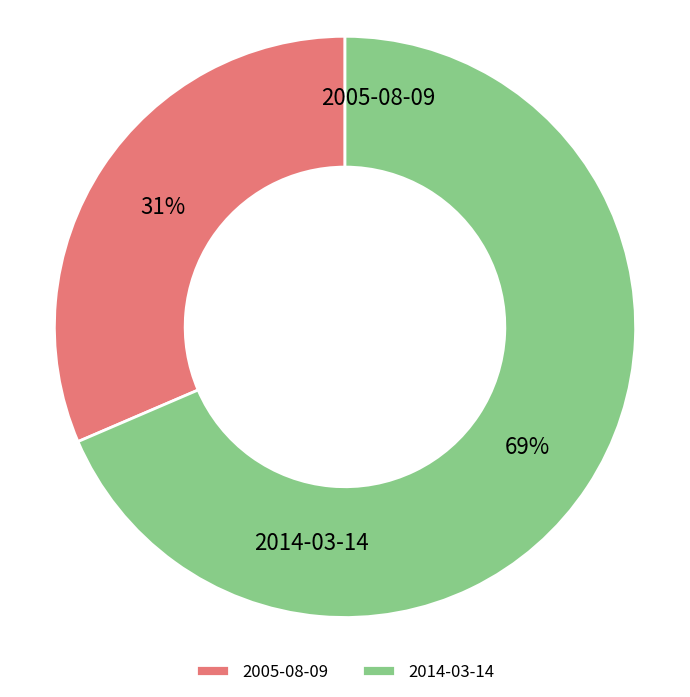

Which slice represents more than half of the pie?

2014-03-14